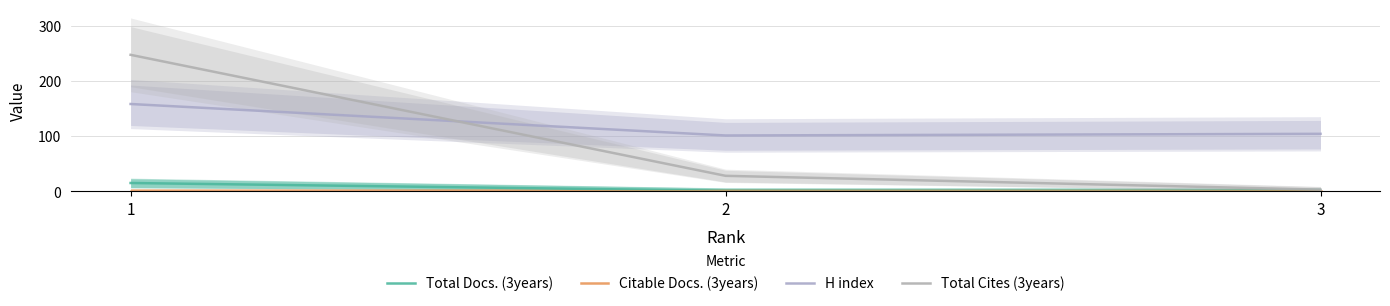

What is the difference between the highest and lowest values at 1?

247